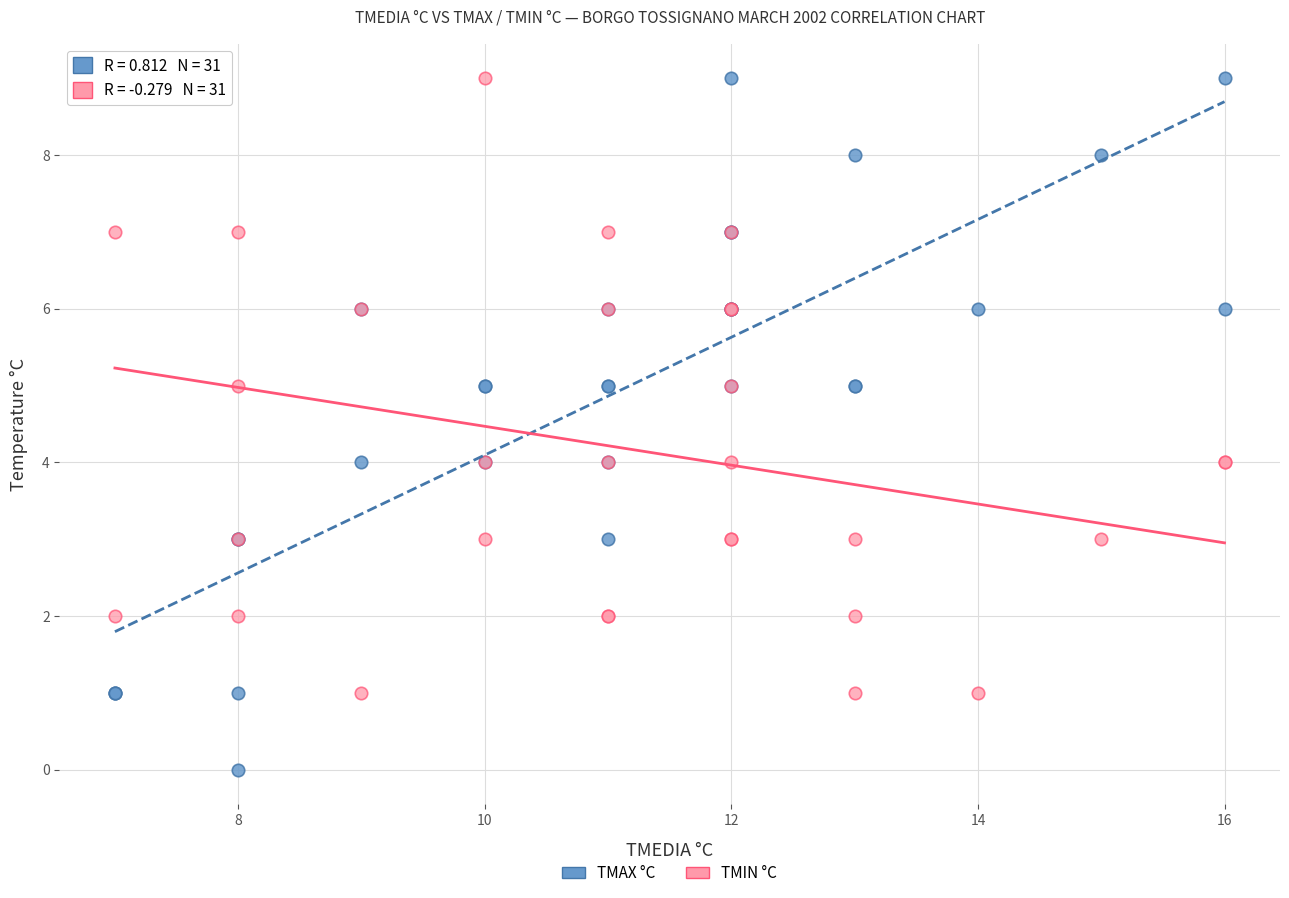

What is the X range (max minus min) for the scatter plot?

9